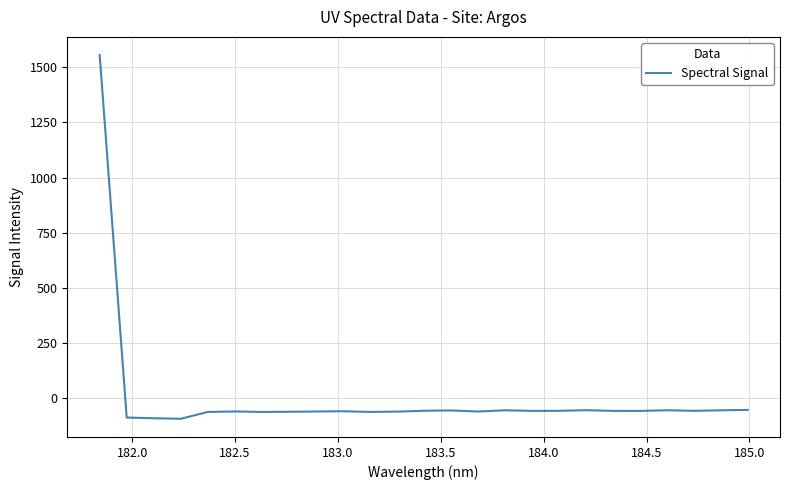

What is the smallest value displayed?

-92.2